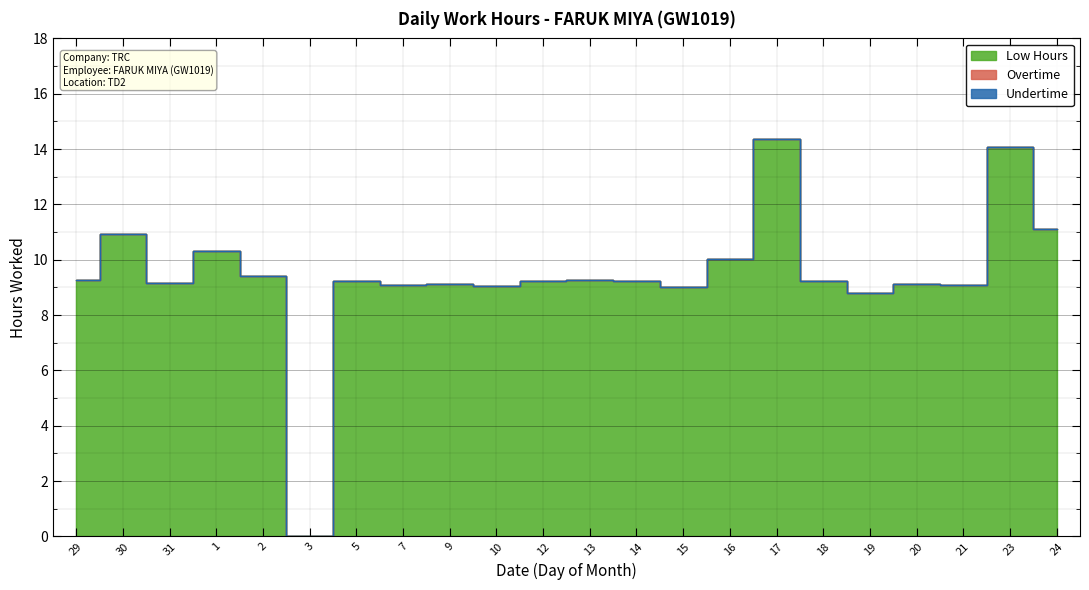

Reading left to right, extract all data points from this chart.

Low Hours: 29=9.3	30=10.9	31=9.2	1=10.3	2=9.4	3=0.0	5=9.2	7=9.1	9=9.1	10=9.1	12=9.2	13=9.3	14=9.2	15=9.0	16=10.0	17=14.4	18=9.2	19=8.8	20=9.1	21=9.1	23=14.1	24=11.1
Overtime: 29=0.0	30=0.0	31=0.0	1=0.0	2=0.0	3=0.0	5=0.0	7=0.0	9=0.0	10=0.0	12=0.0	13=0.0	14=0.0	15=0.0	16=0.0	17=0.0	18=0.0	19=0.0	20=0.0	21=0.0	23=0.0	24=0.0
Undertime: 29=0.0	30=0.0	31=0.0	1=0.0	2=0.0	3=0.0	5=0.0	7=0.0	9=0.0	10=0.0	12=0.0	13=0.0	14=0.0	15=0.0	16=0.0	17=0.0	18=0.0	19=0.0	20=0.0	21=0.0	23=0.0	24=0.0